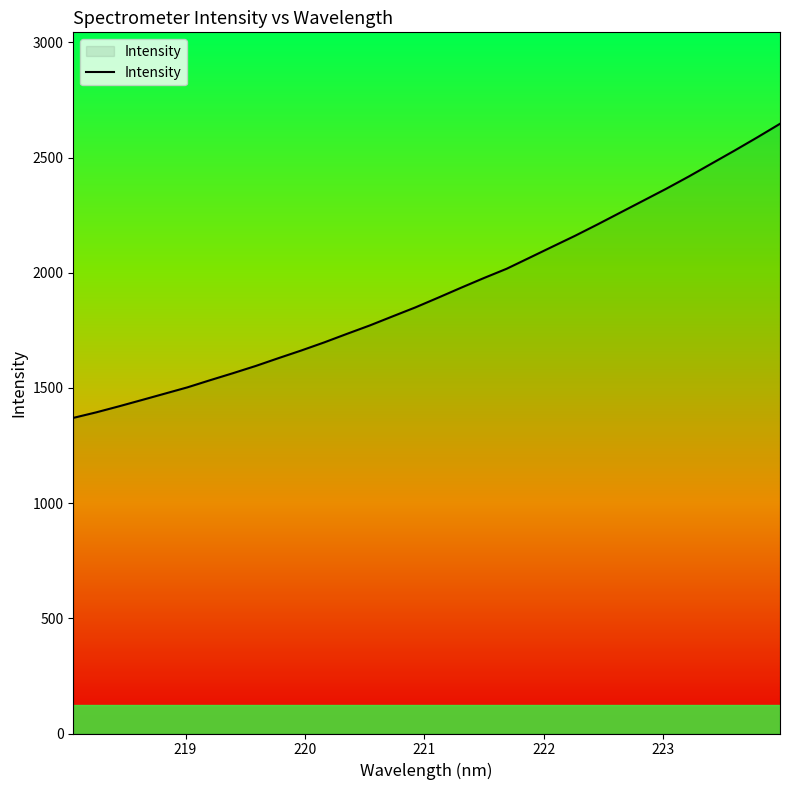

What is the maximum value shown in the chart?

2646.9